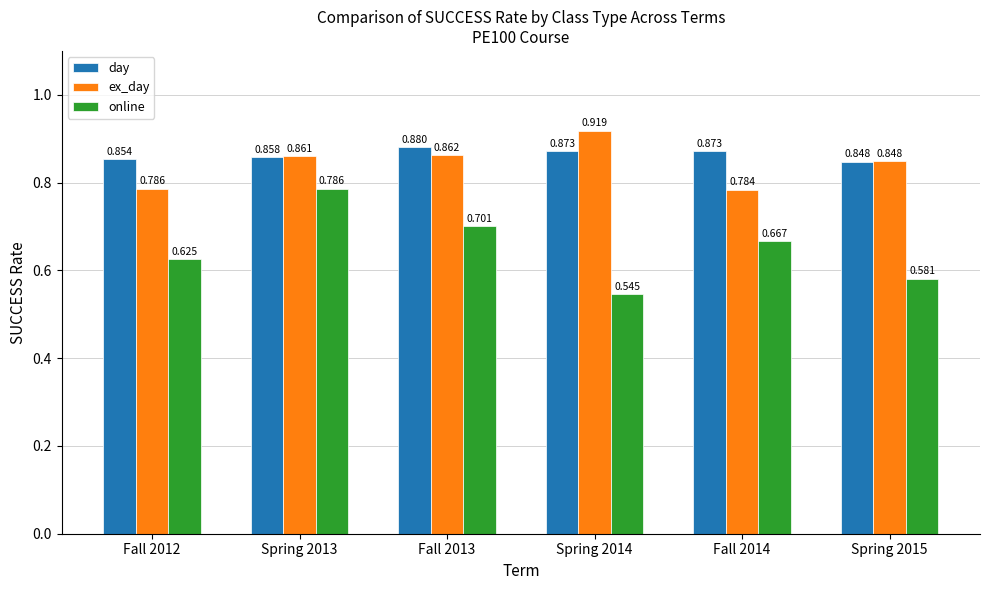

Which series has the largest total across all categories?

day